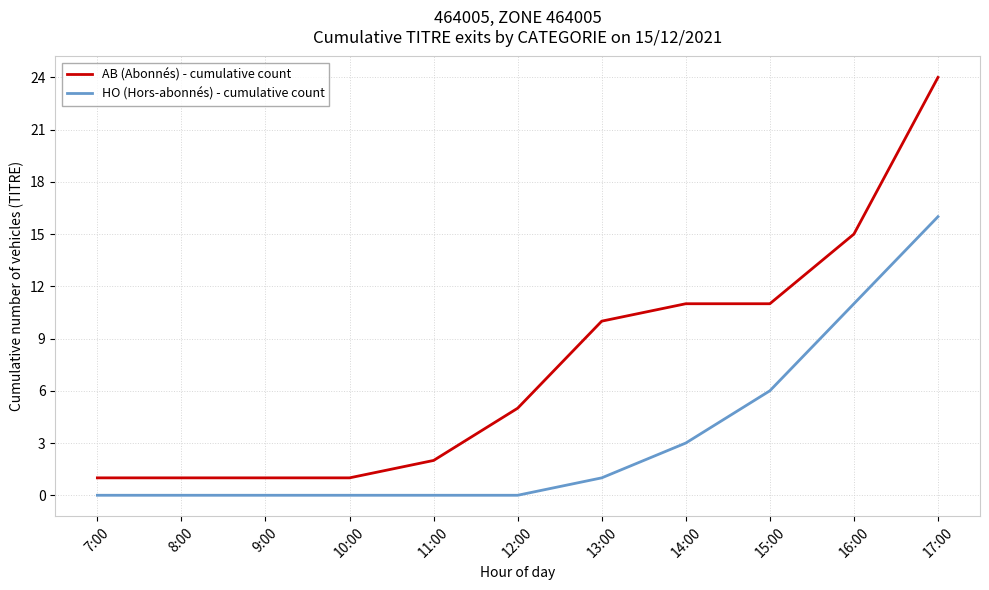

What is the total value across all series at 7:00?

1